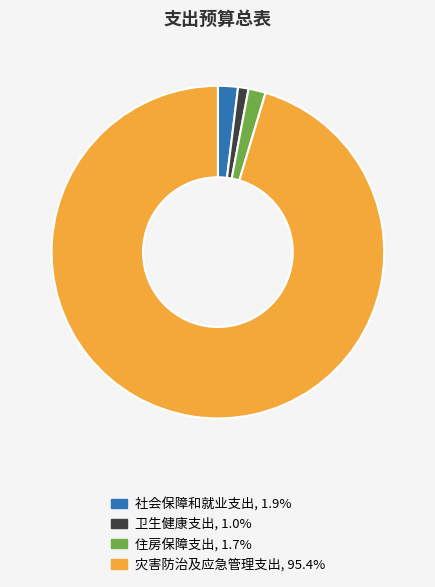

Count the number of slices in the pie.

4